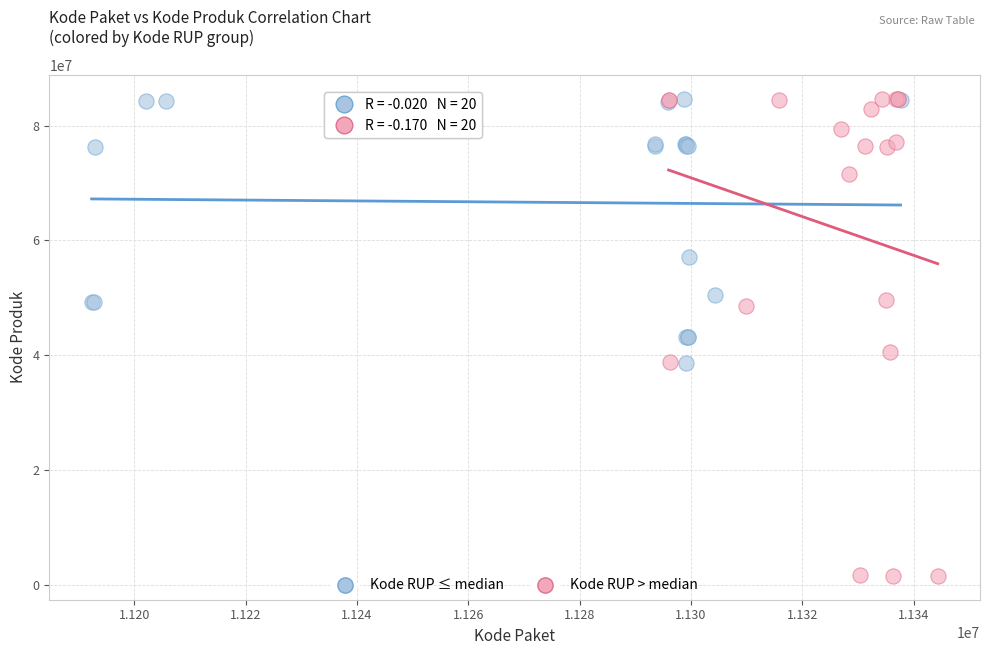

Which series contains the lowest Y value?

Kode RUP > median